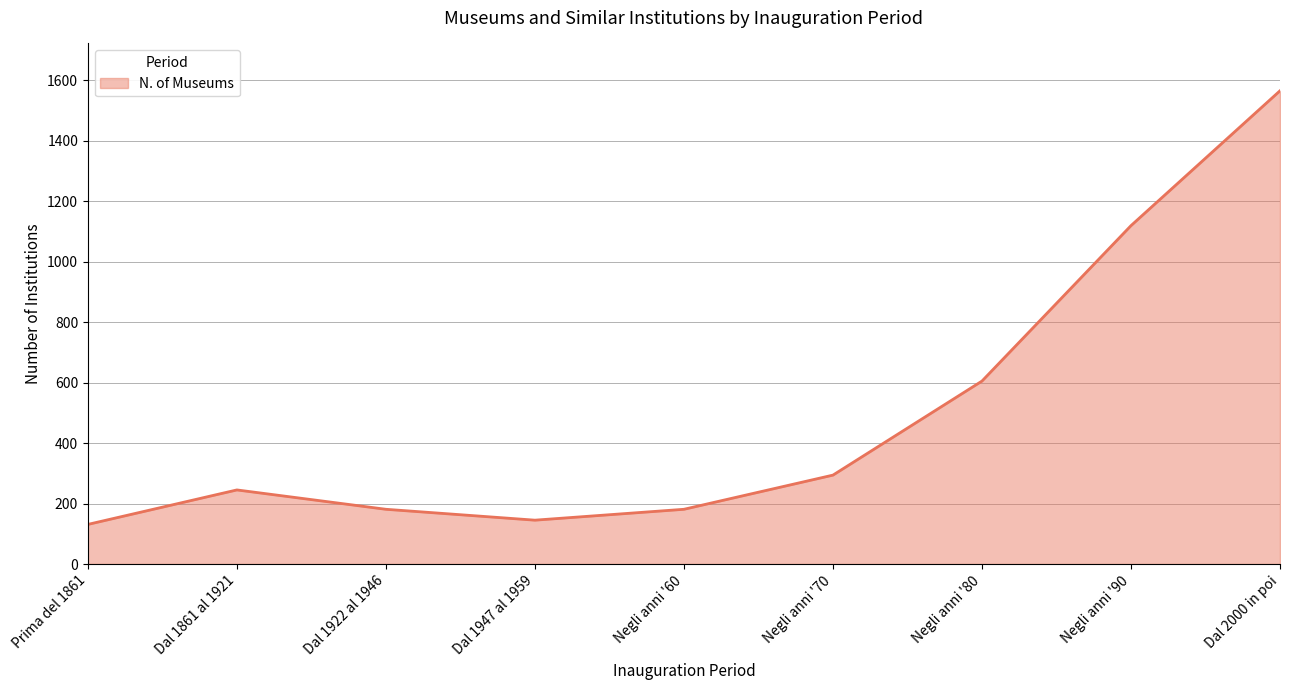

Is it true that the value at Negli anni '60 is 50?

False